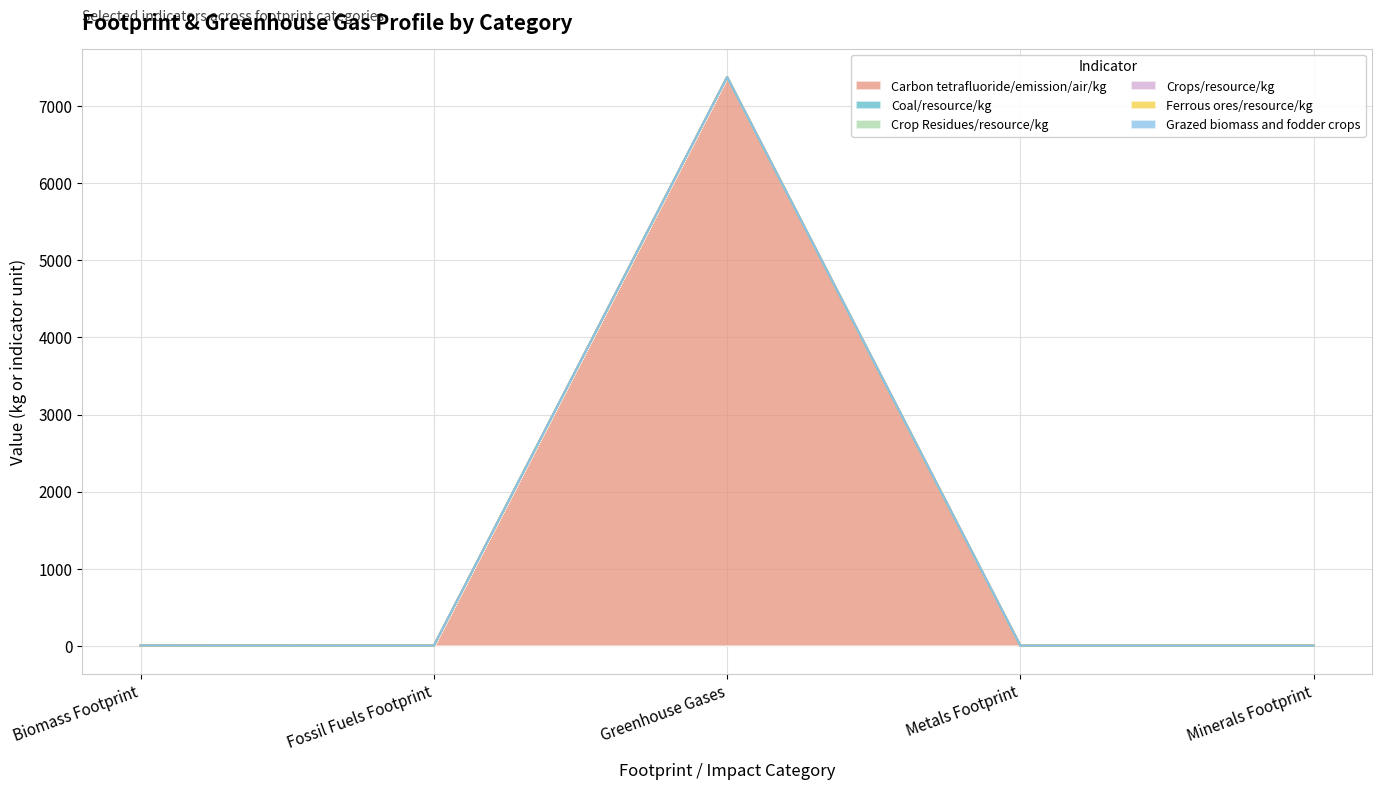

True or false: Grazed biomass and fodder crops has more than 0 interior local peaks.

False